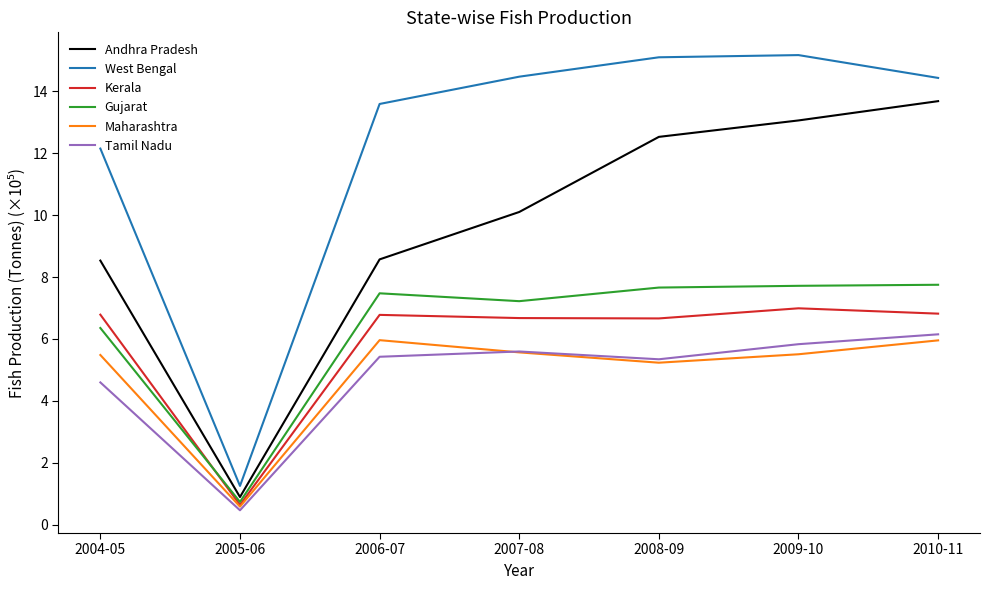

What position from the left is 2009-10?

6